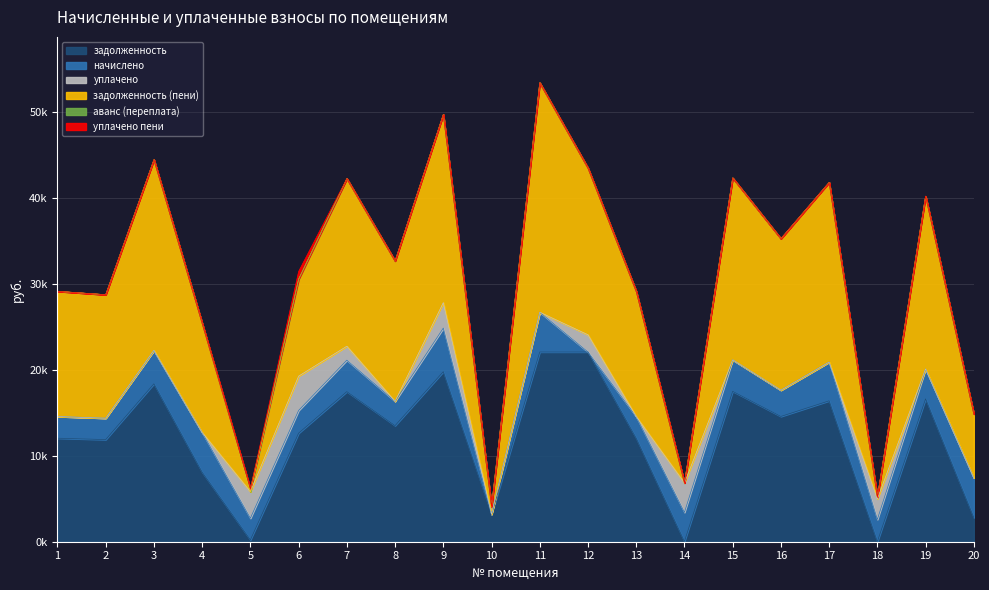

What is the total value across all series at 12?

42824.2